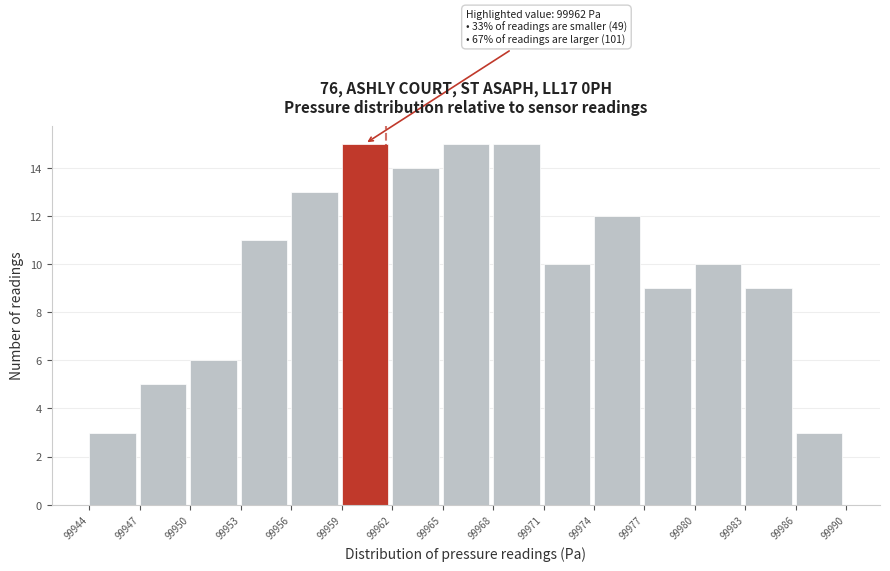

Reading left to right, extract all data points from this chart.

3	5	6	11	13	15	14	15	15	10	12	9	10	9	3